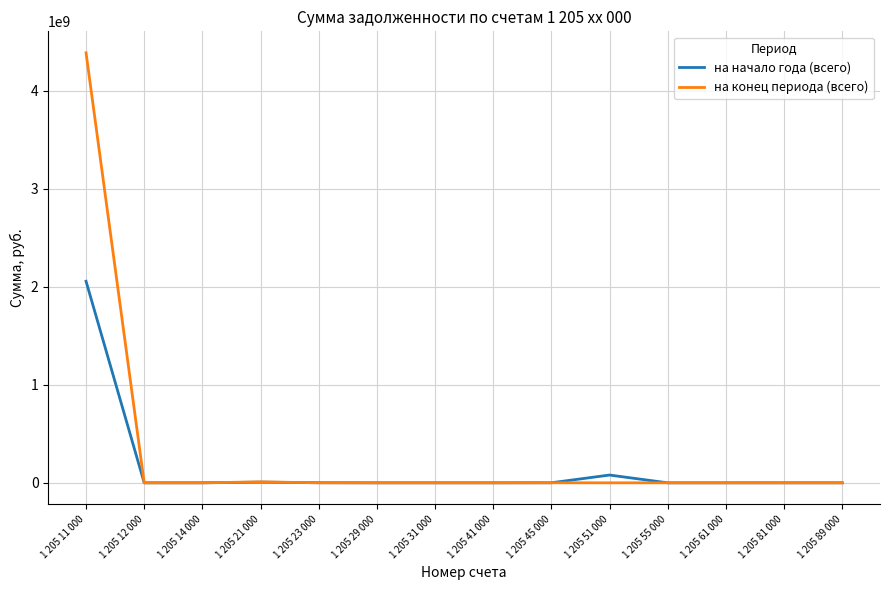

What is the greatest value displayed?

4384740189.4